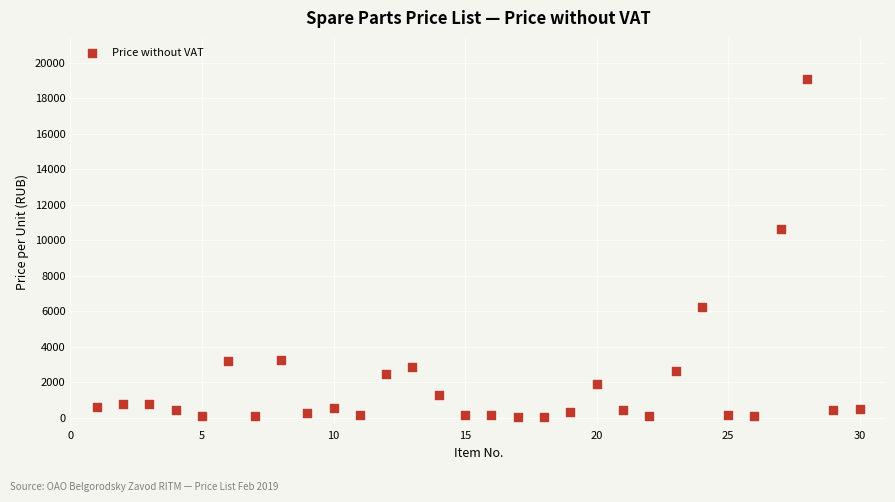

What Y value in the scatter plot is closest to 9578?

10631.8